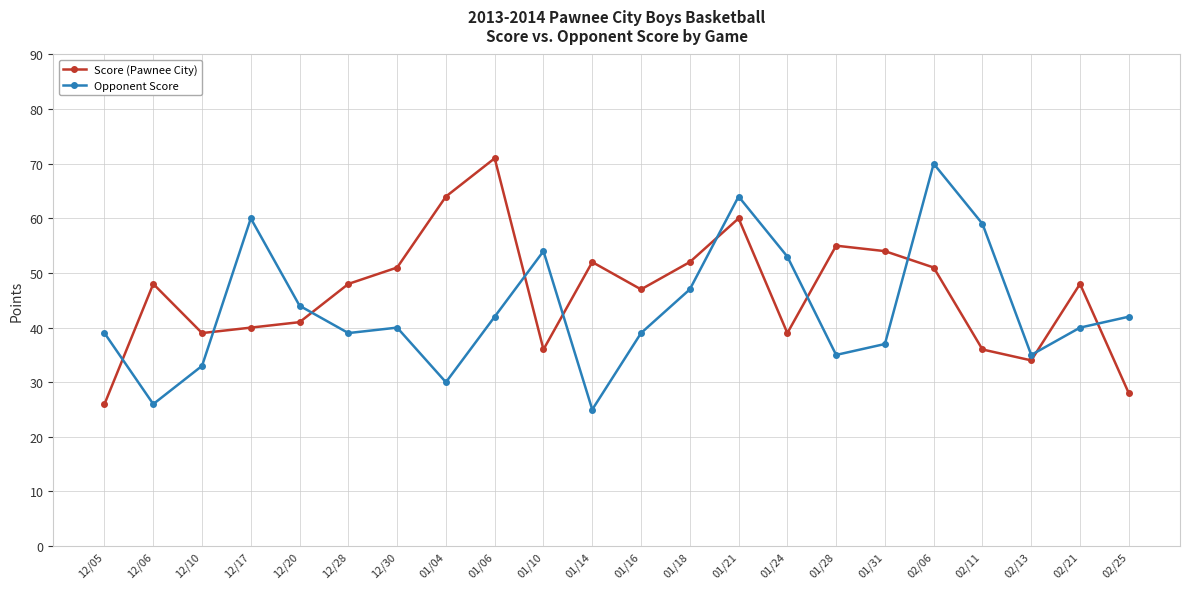

Between which two adjacent categories do Opponent Score and Score (Pawnee City) first intersect?

12/05 and 12/06